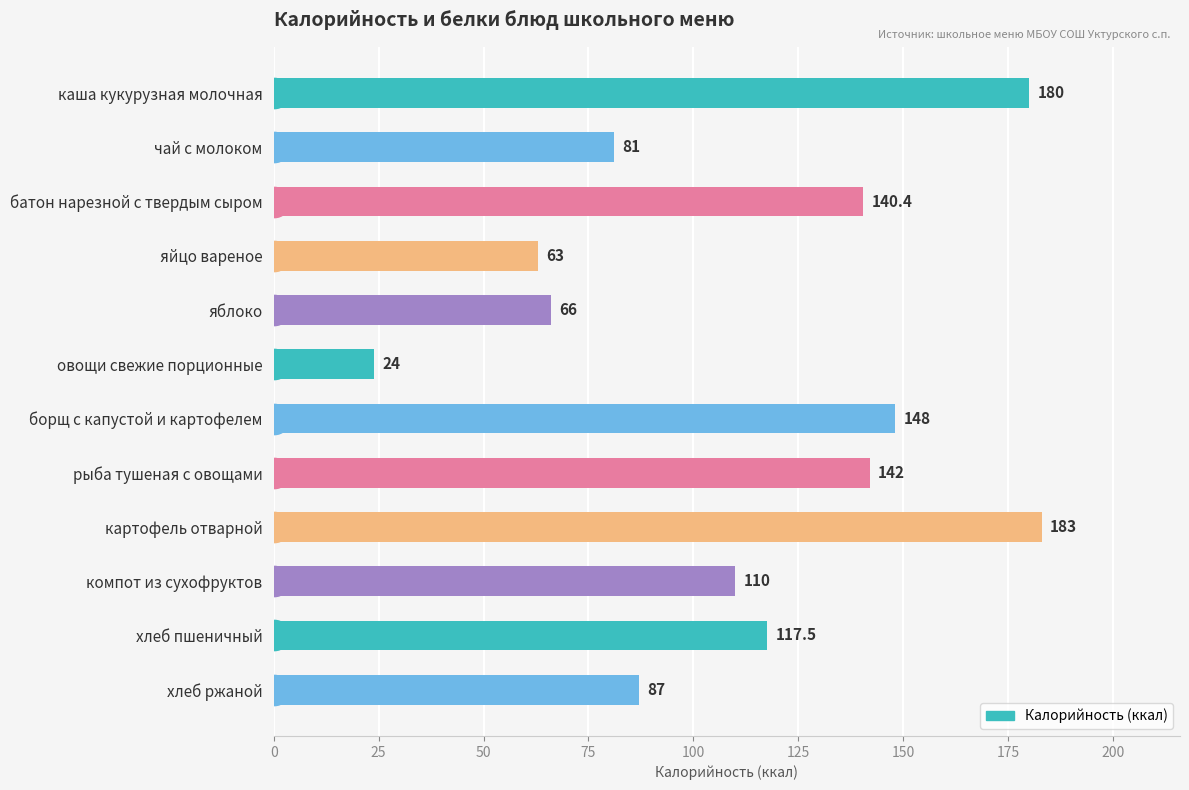

How many bars are there in total?

12